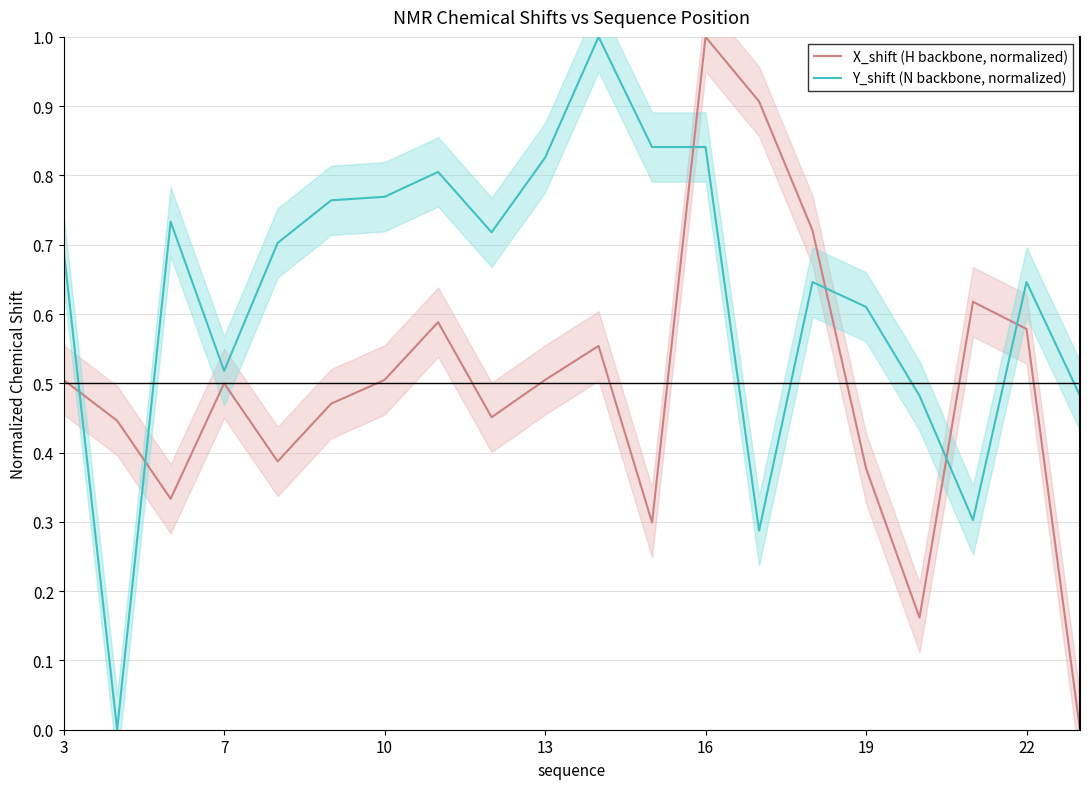

Which series ends up on top after the final intersection of Y_shift (N backbone, normalized) and X_shift (H backbone, normalized)?

Y_shift (N backbone, normalized)